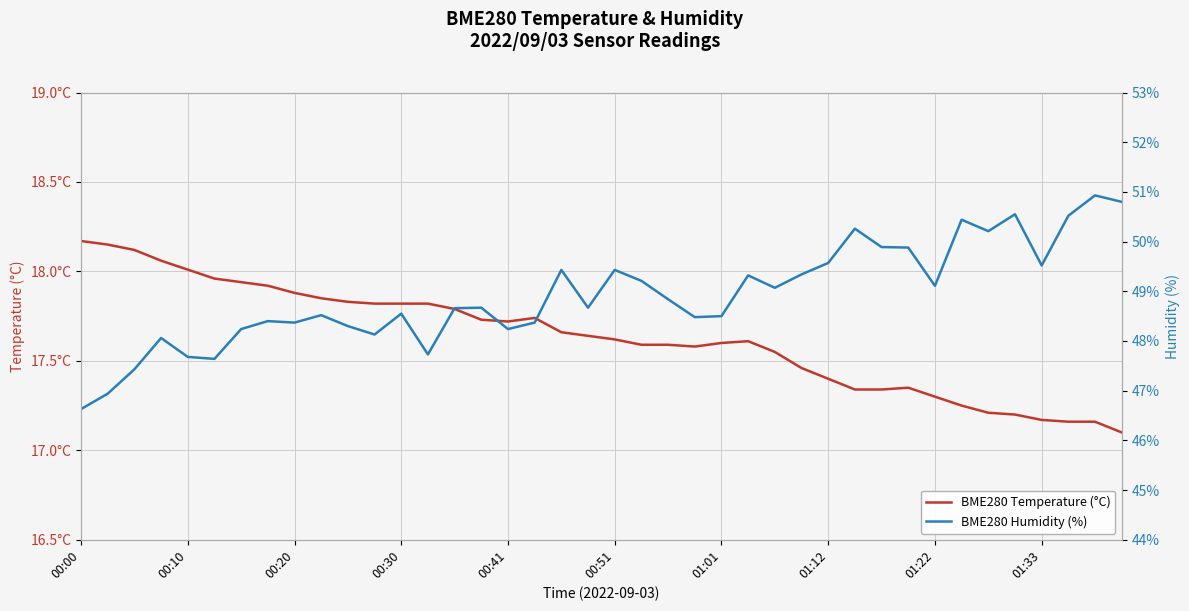

True or false: BME280 Temperature (°C) has more than 2 points higher than both neighbors.

True